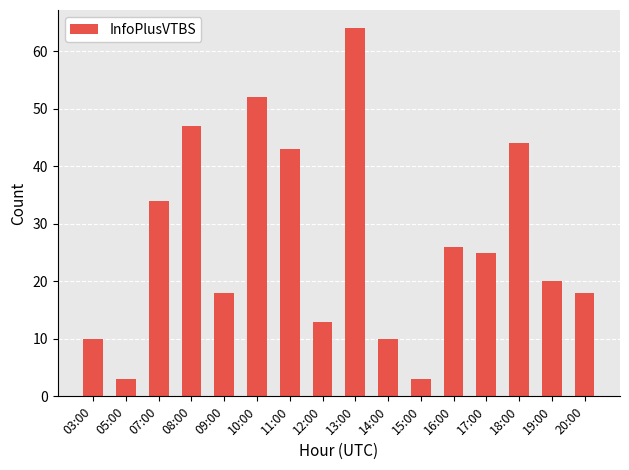

Where is the data nearest to the value 33?

07:00